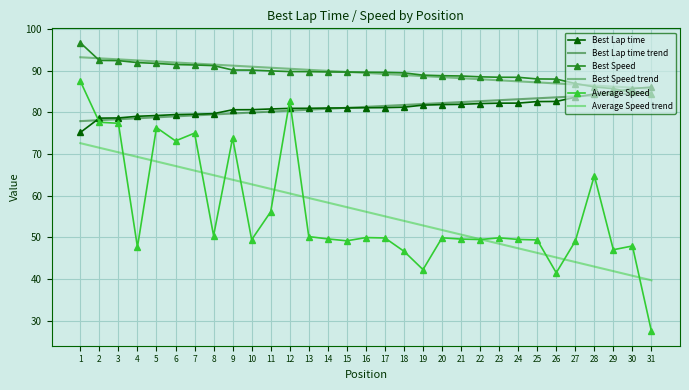

What is the minimum value for Average Speed?

27.4